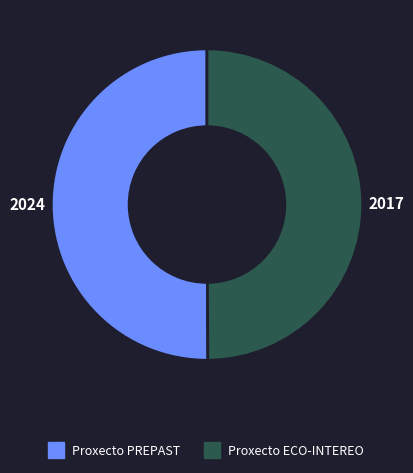

Is it true that Proxecto ECO-INTEREO is 37% of the pie?

False